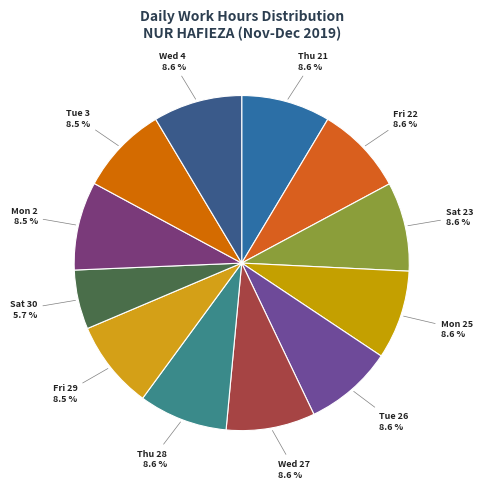

How many segments does this pie chart have?

12